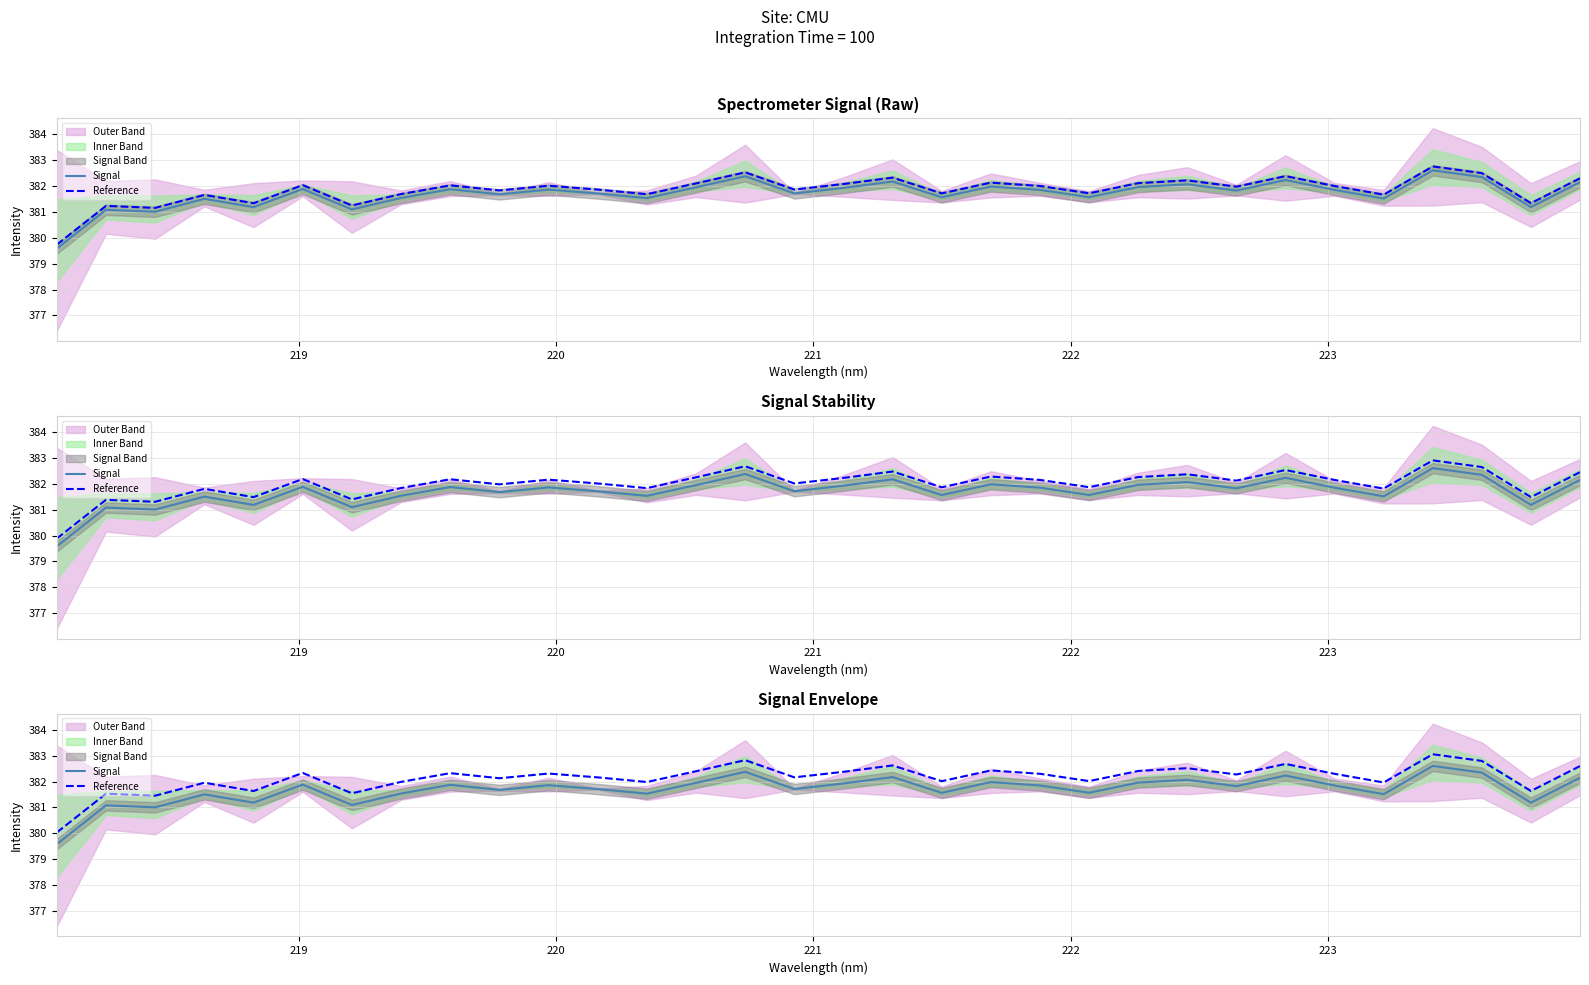

True or false: Signal and Reference intersect in this chart.

False